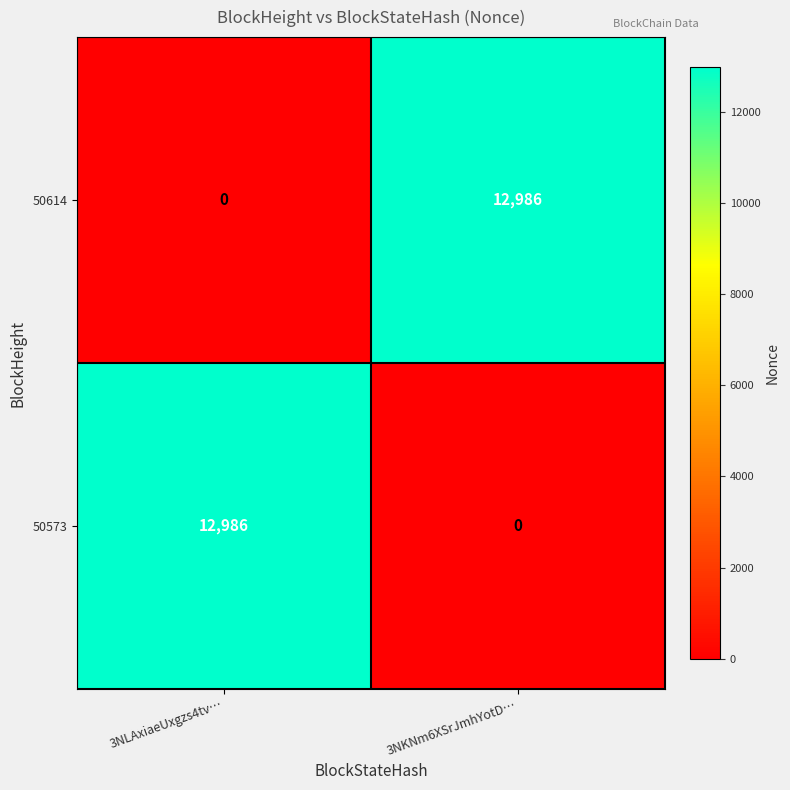

Is the value of 50614 at 3NKNm6XSrJmhYotD… greater than the value of 50573 at 3NKNm6XSrJmhYotD…?

Yes